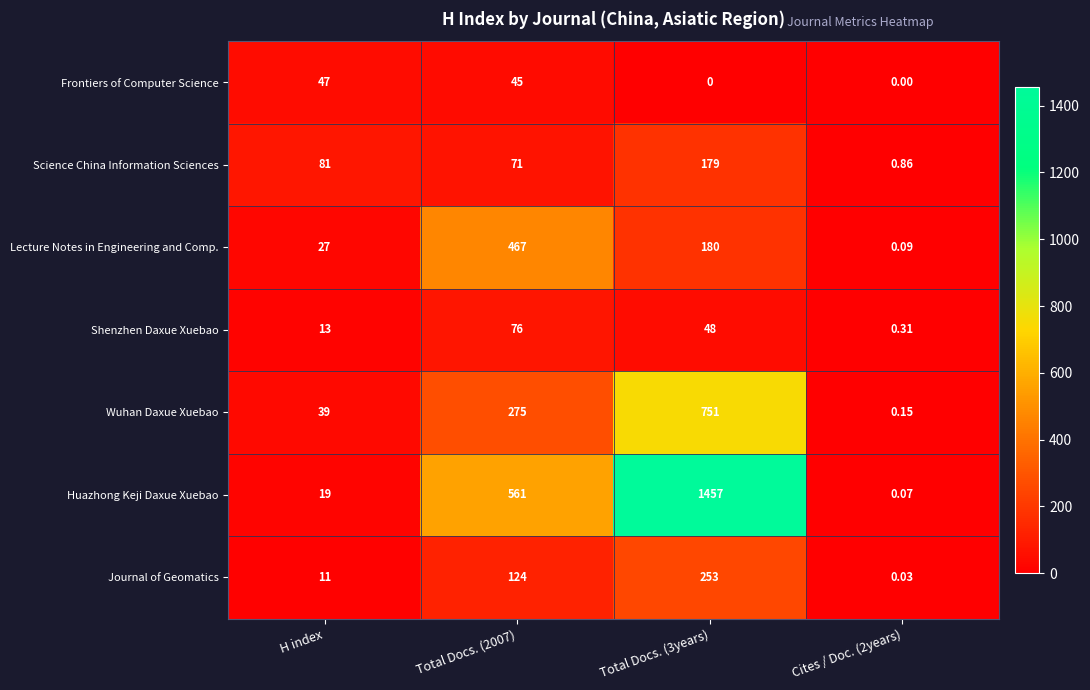

Which series has the largest range (max minus min)?

Huazhong Keji Daxue Xuebao